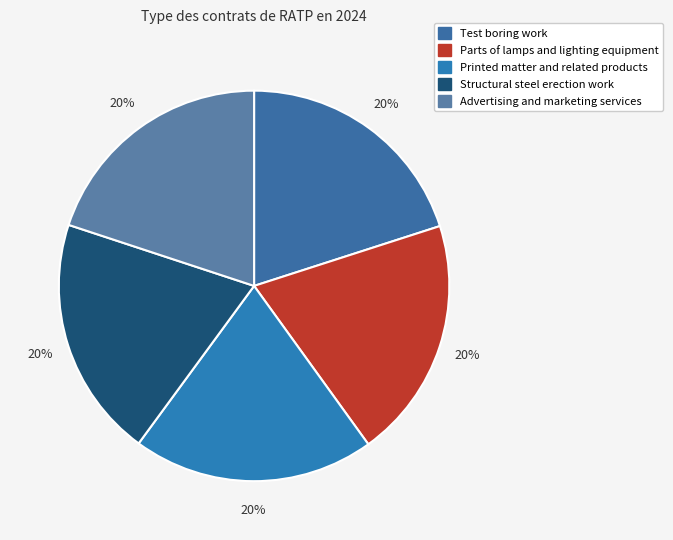

How many segments does this pie chart have?

5